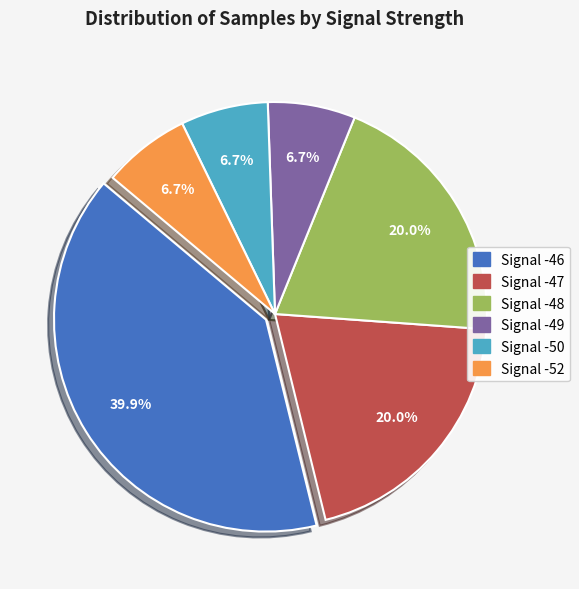

How many slices are in this pie chart?

6